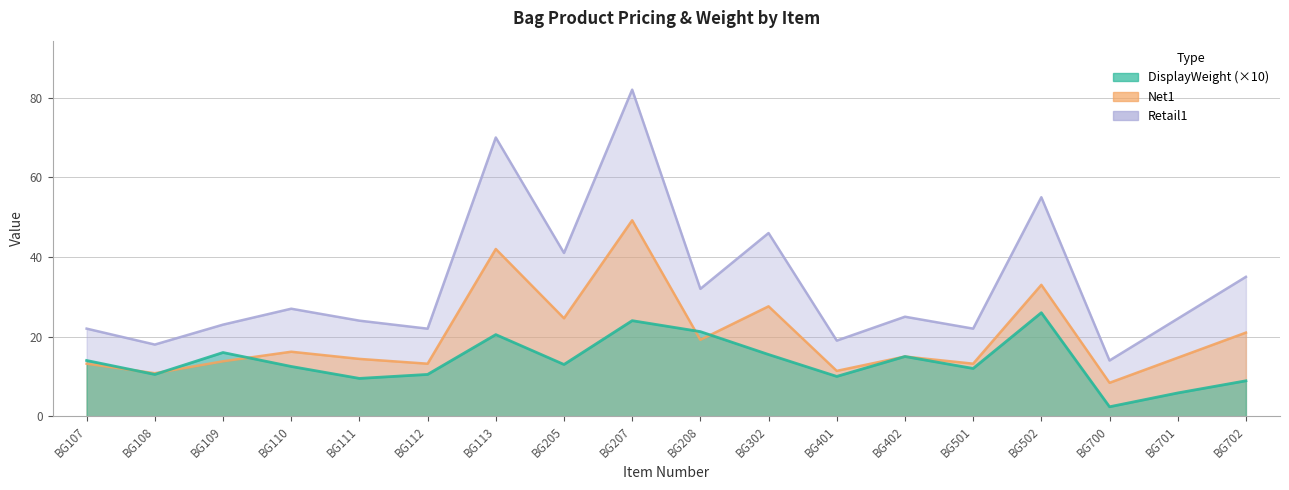

List the series in order of their overall mean, lowest first.

DisplayWeight, Retail1, Net1